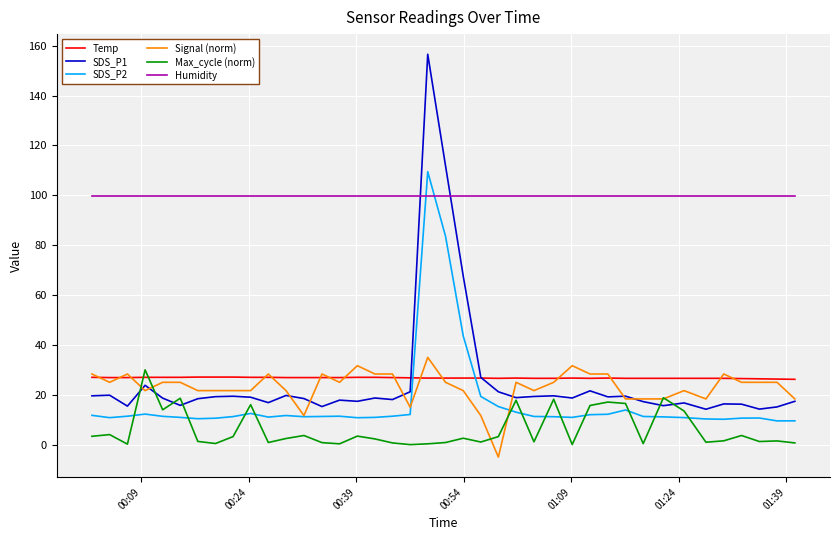

True or false: Temp and SDS_P2 intersect in this chart.

True